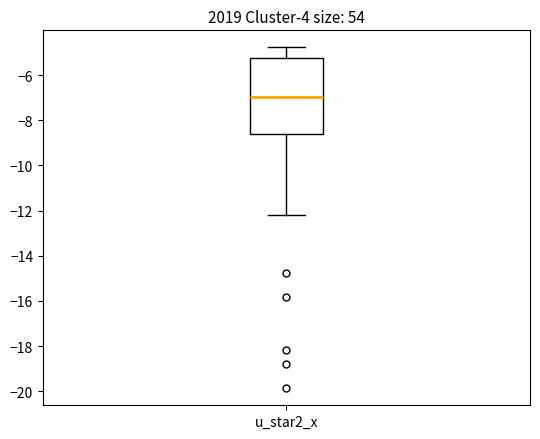

Read this box plot against the y-axis: the position of the median line, the range covered by the box, and the ends of both whiskers. The values are not printed on the chart, so give them approximately, as read against the axis.

median -7.0, box -8.6 to -5.2, whiskers -12.2 to -4.8